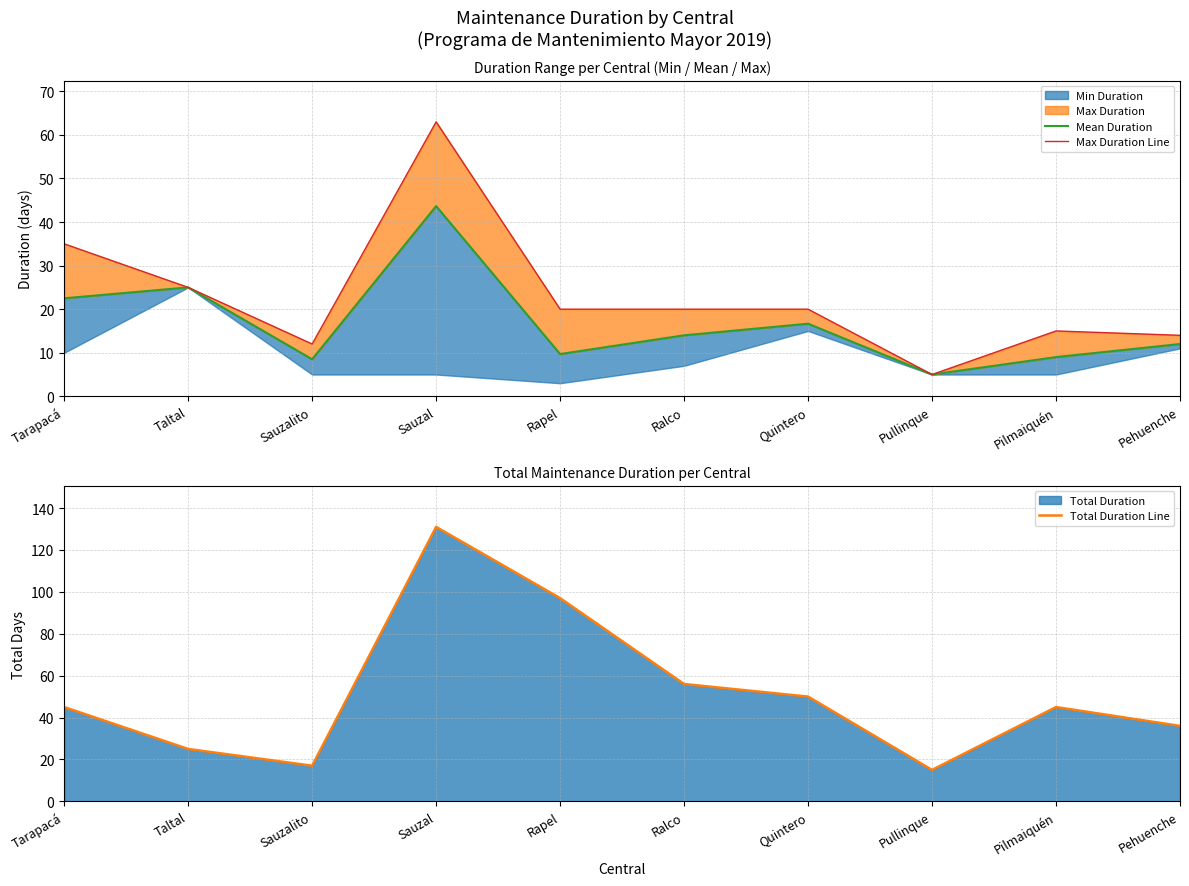

Does the chart display data point markers on the line(s)?

No